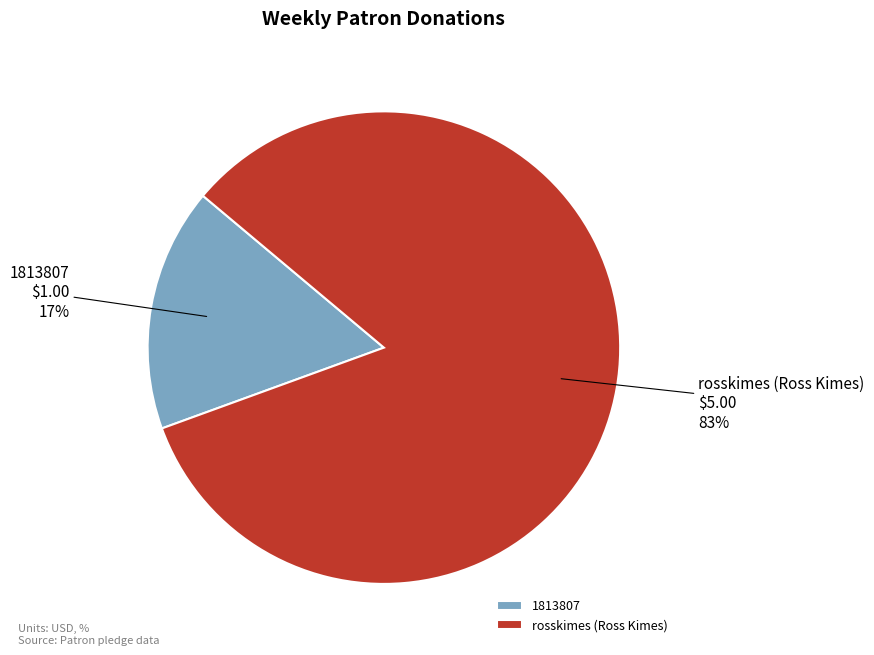

Which slice is the largest?

rosskimes (Ross Kimes)